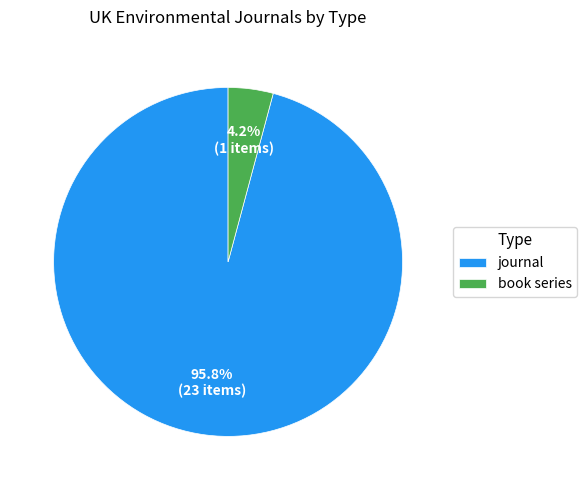

To the nearest percent, what is the average slice percentage?

50%